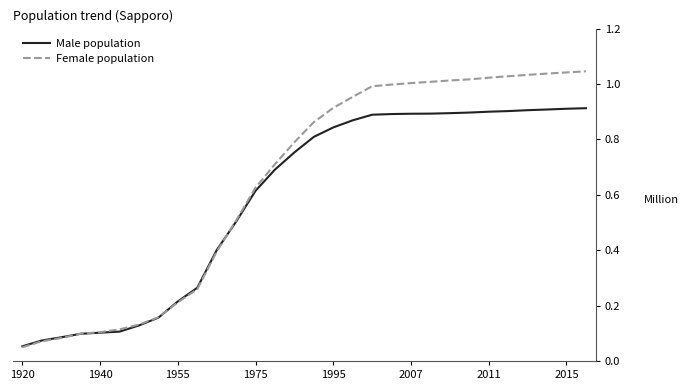

Which series has the largest range (max minus min)?

Female population